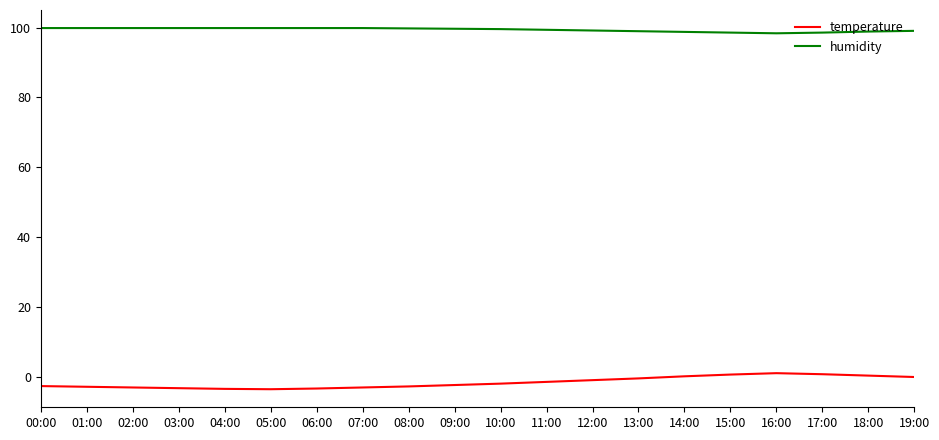

True or false: temperature has a value of 0.7 at 17:00.

True